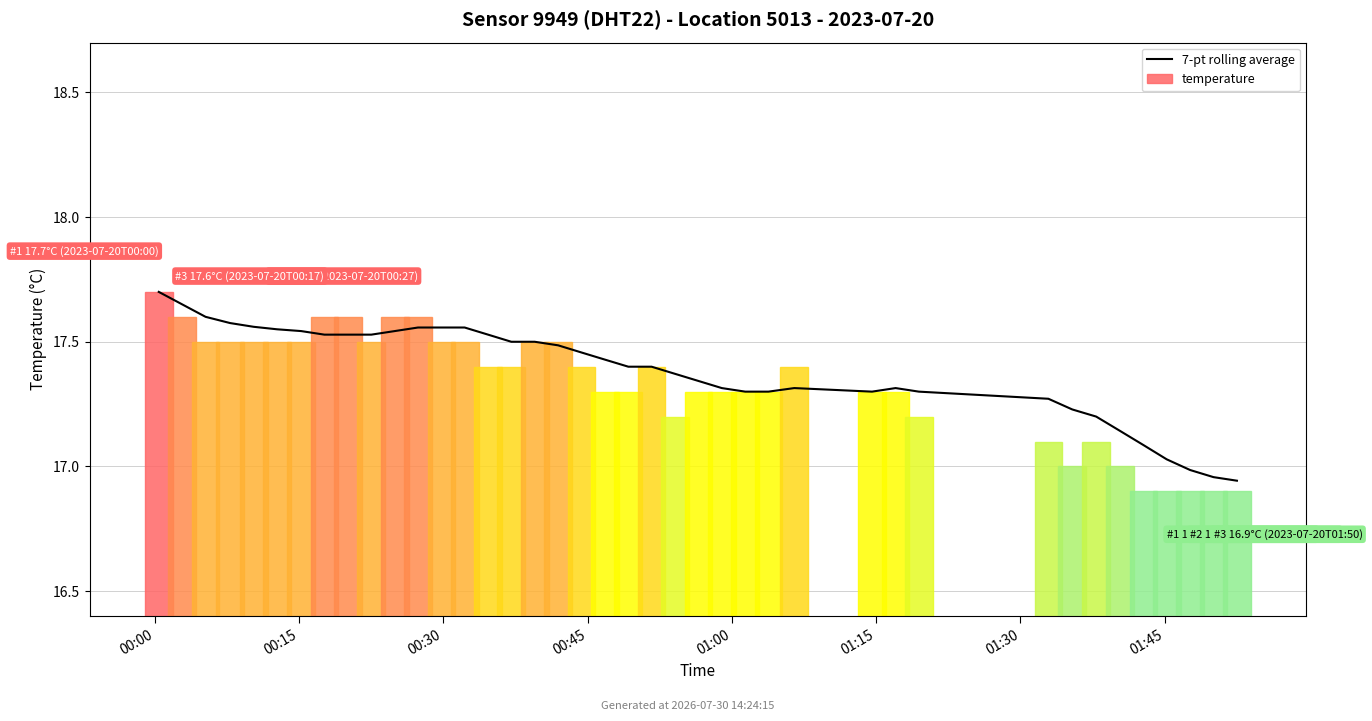

What is the label of the 28th bar from the left?

27